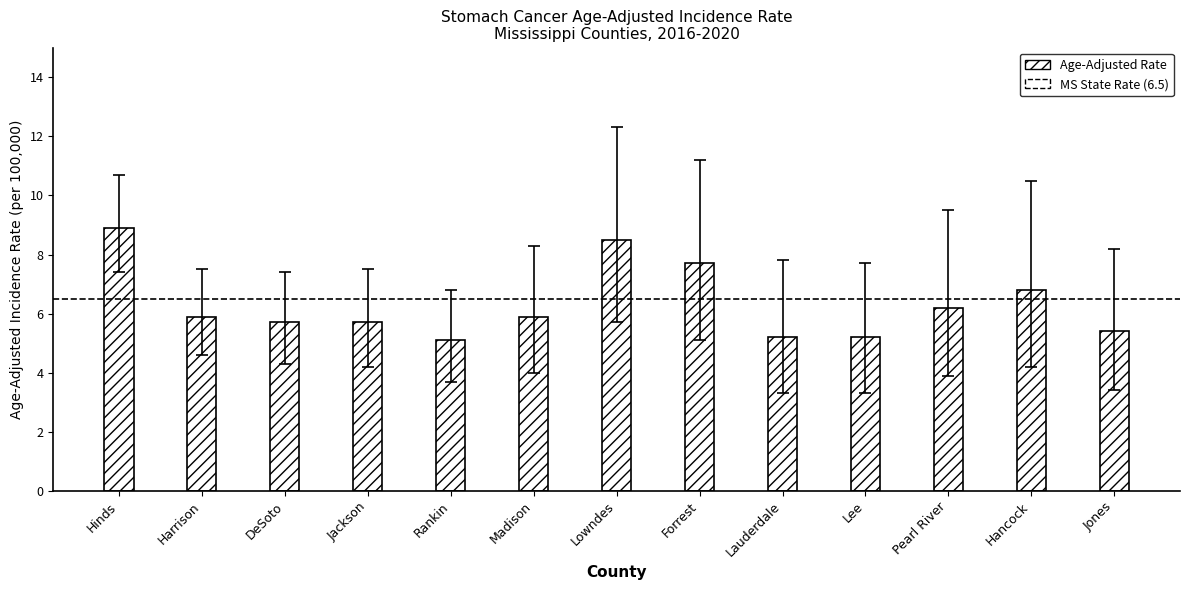

At which label is the value closest to 7?

Hancock